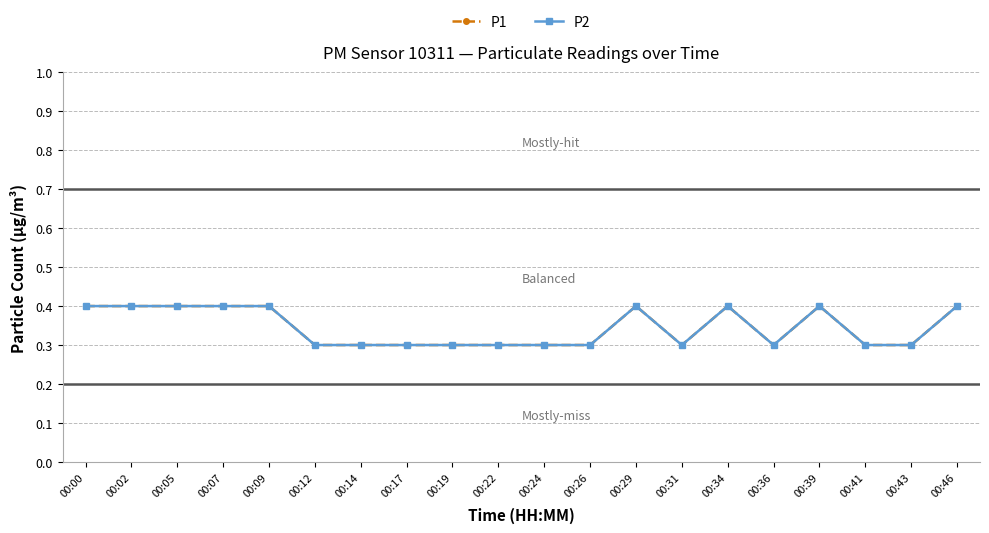

What is the value of the P1 point at the 7th from the left?

0.3